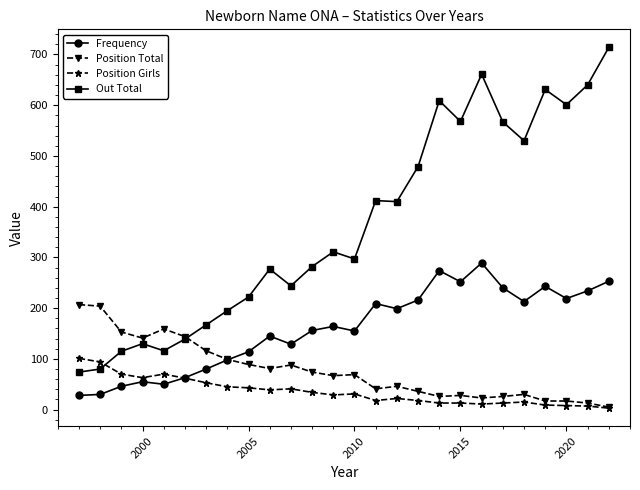

How many times do Frequency and Position Girls cross each other?

1